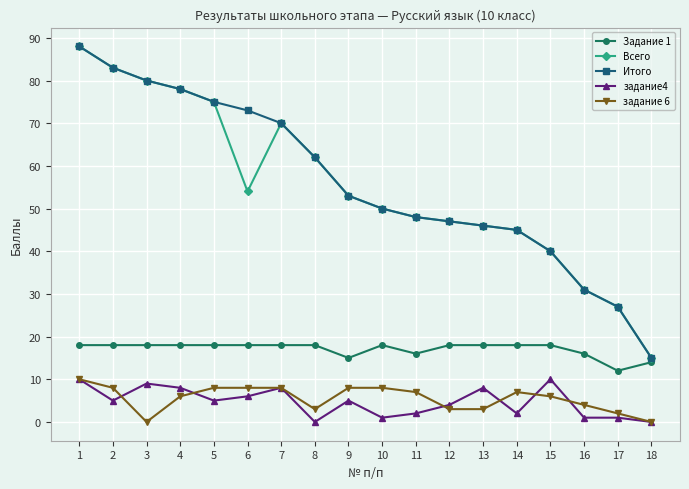

What is the minimum value for Всего?

15